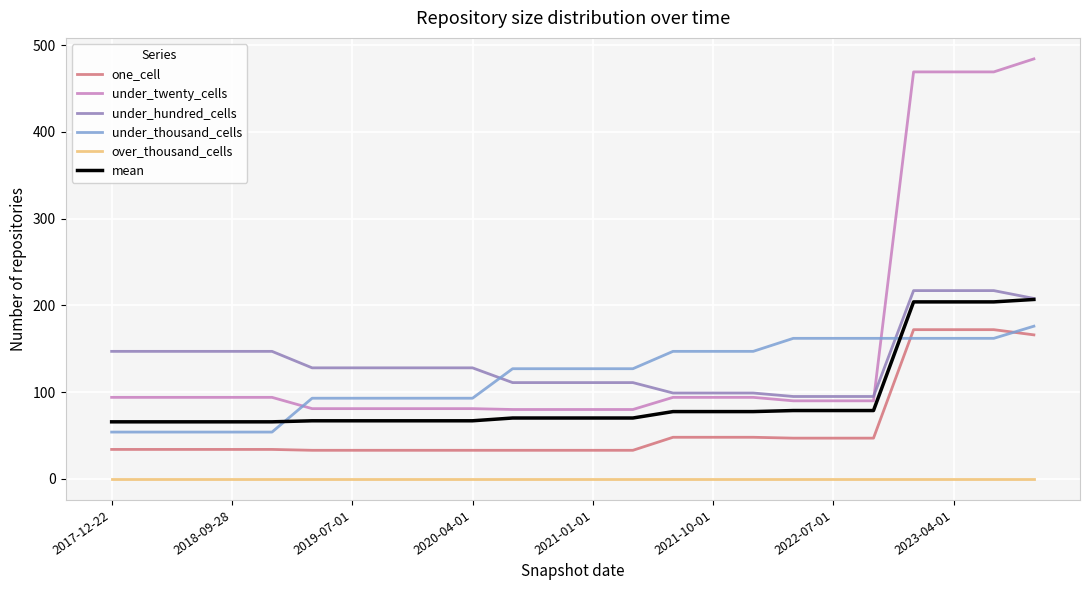

Which series has the widest spread of values?

under_twenty_cells